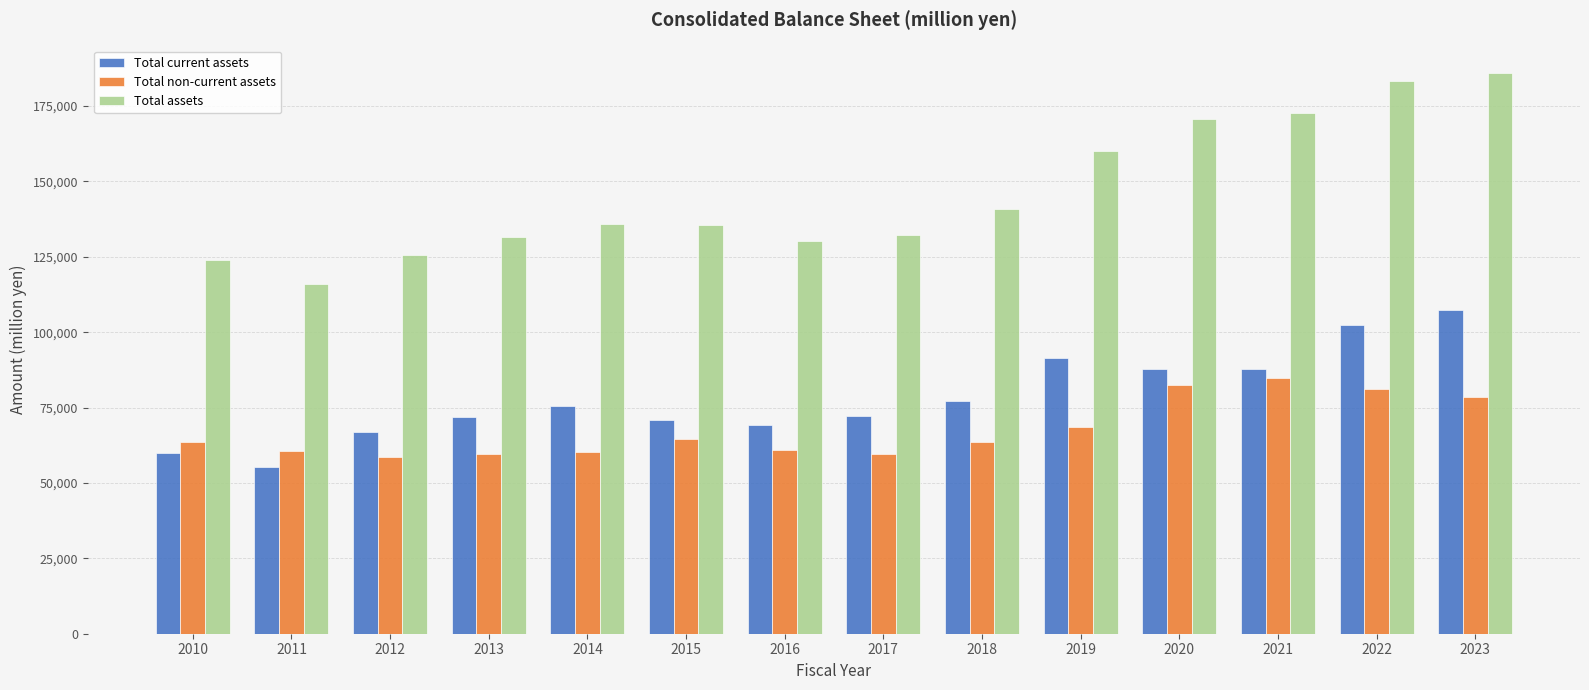

Between 2021 and 2022, which series saw the biggest shift?

Total current assets